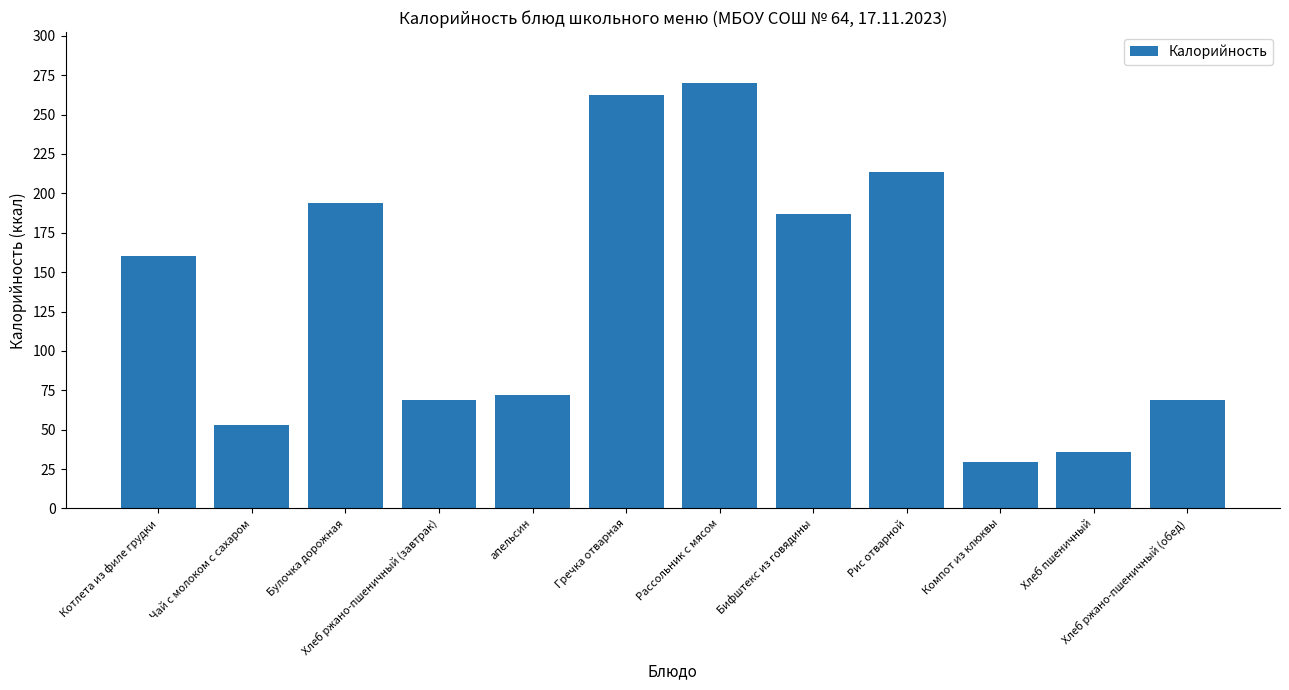

What position from the left is Чай с молоком с сахаром?

2